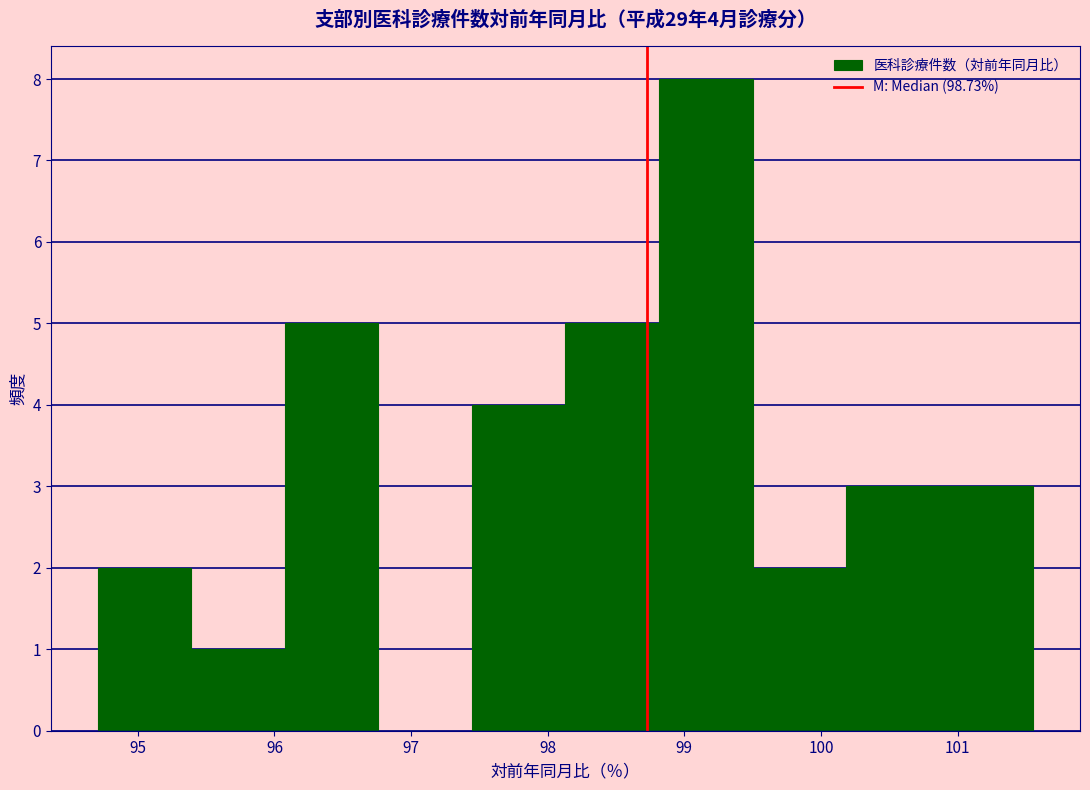

Which range on the x-axis has the tallest bar?

98.8 to 99.5